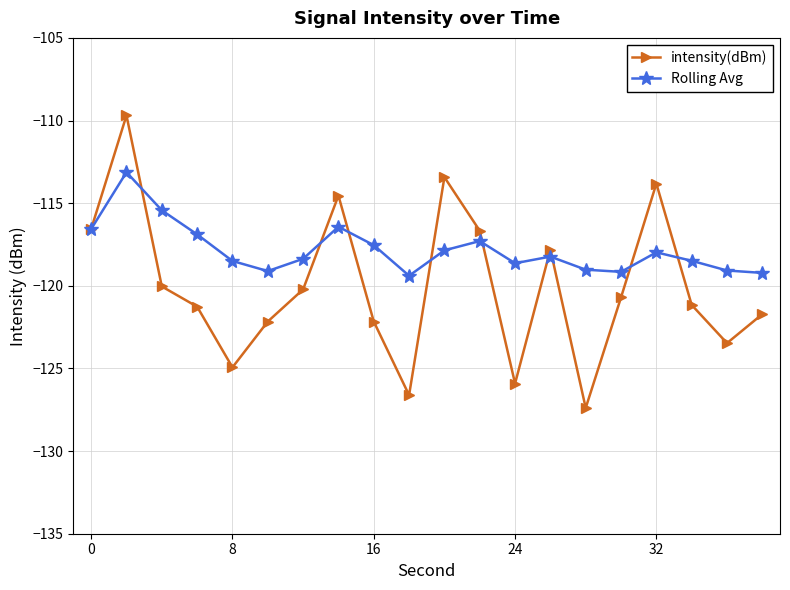

List the series in order of their overall mean, highest first.

Rolling Avg, intensity(dBm)